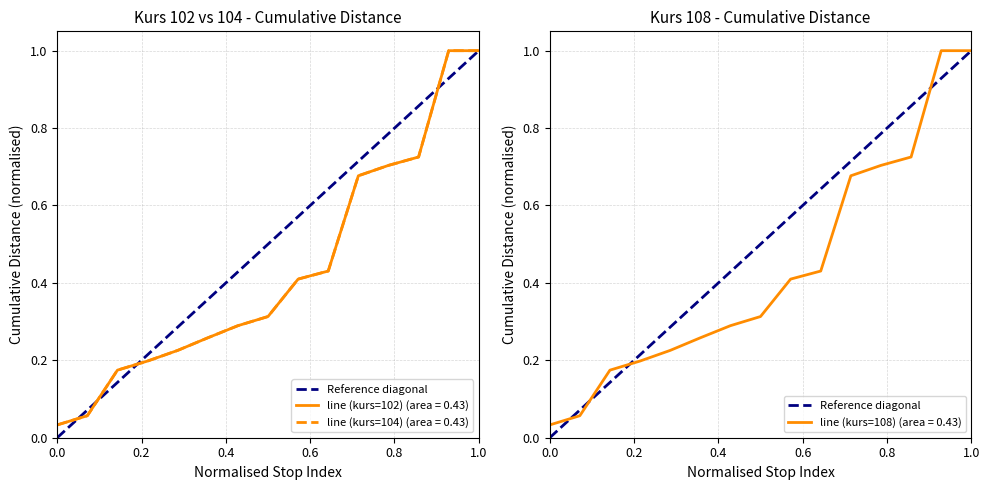

What is the maximum value for line (kurs=108) (area = 0.43)?

1.0